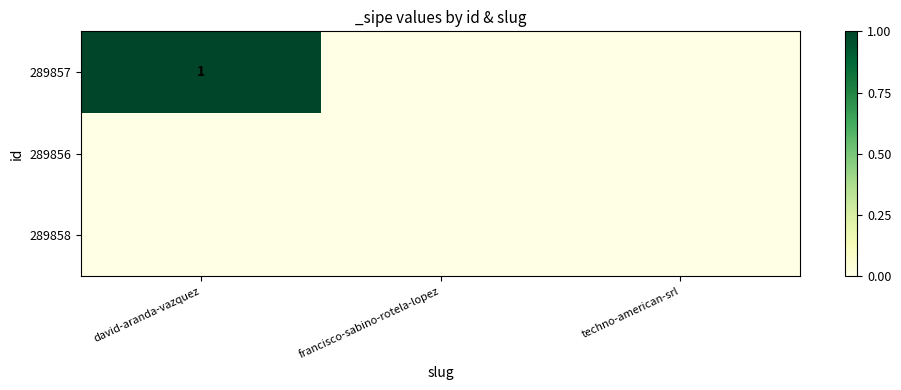

At how many categories does at least one series exceed 0?

1